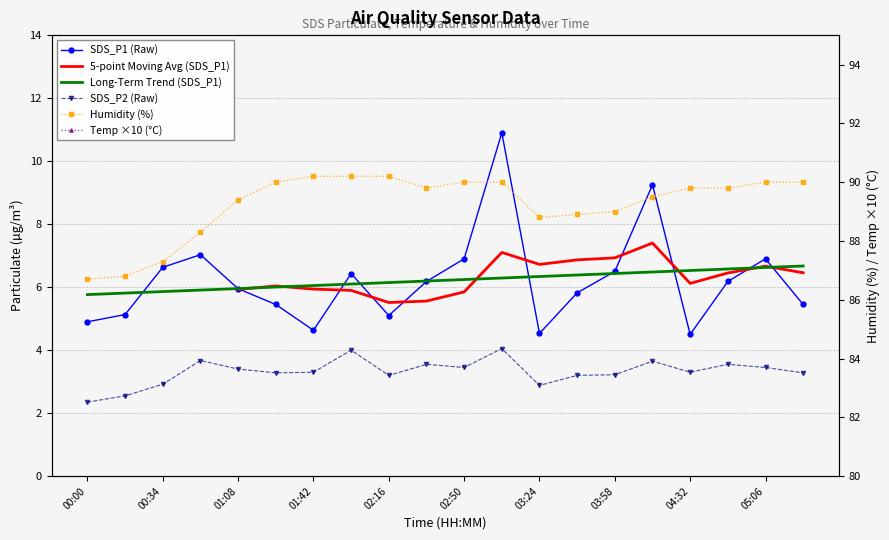

True or false: SDS_P1 and Humidity cross at least once.

False